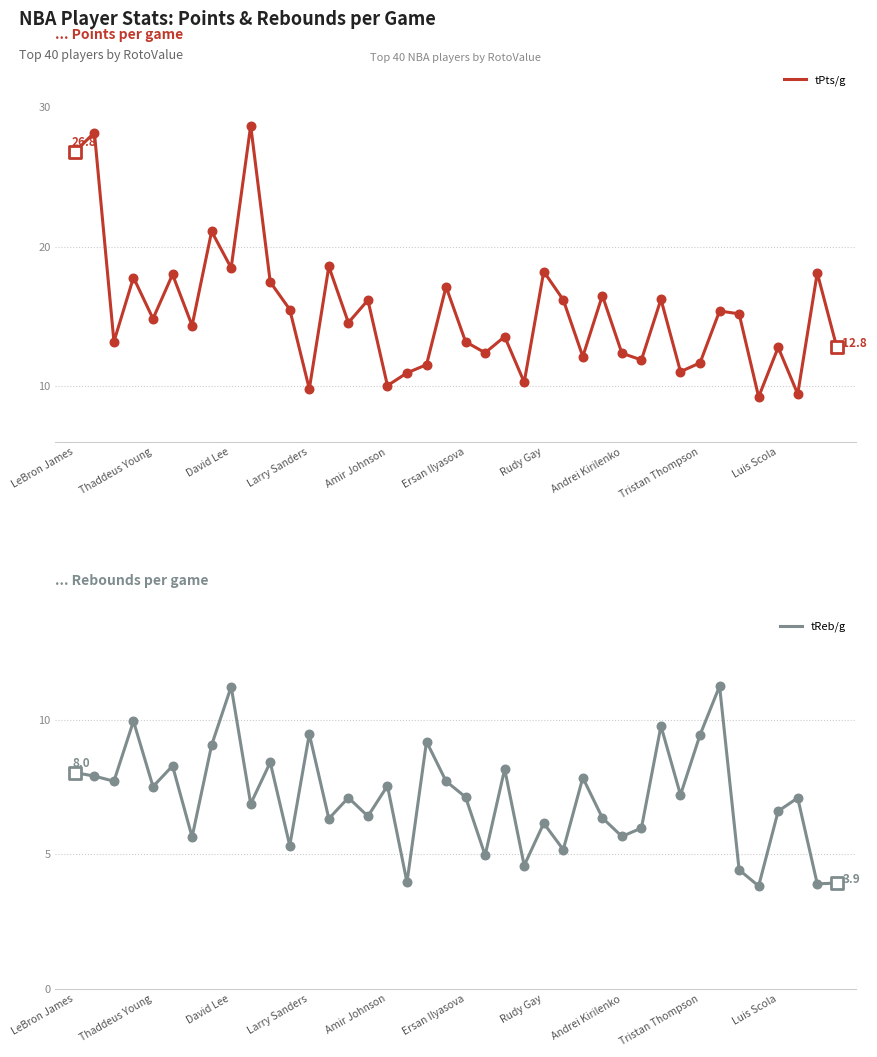

At how many categories does at least one series exceed 22?

3